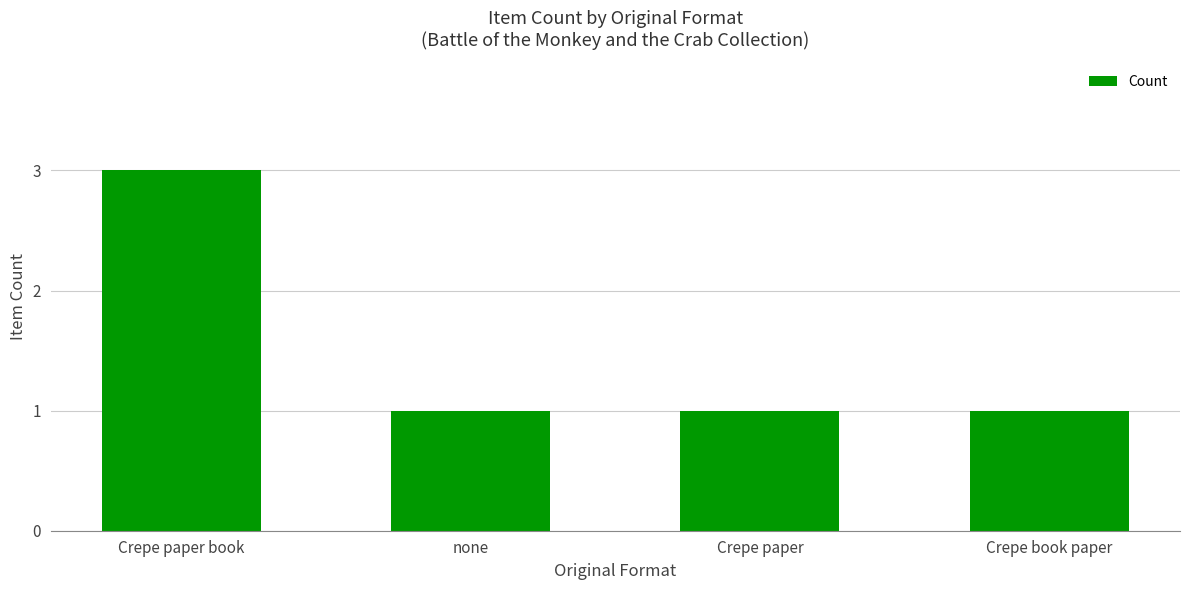

Does the chart contain any negative values?

No